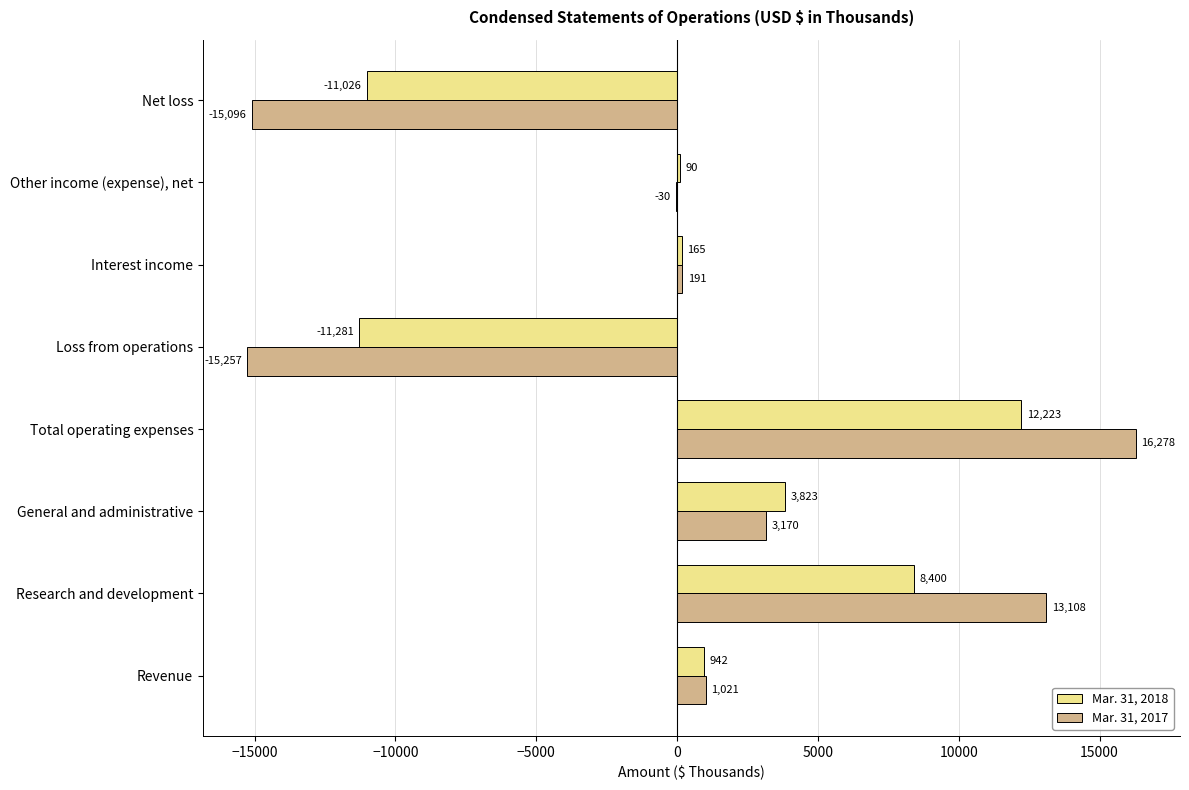

Read the Mar. 31, 2017 value at Total operating expenses.

16278